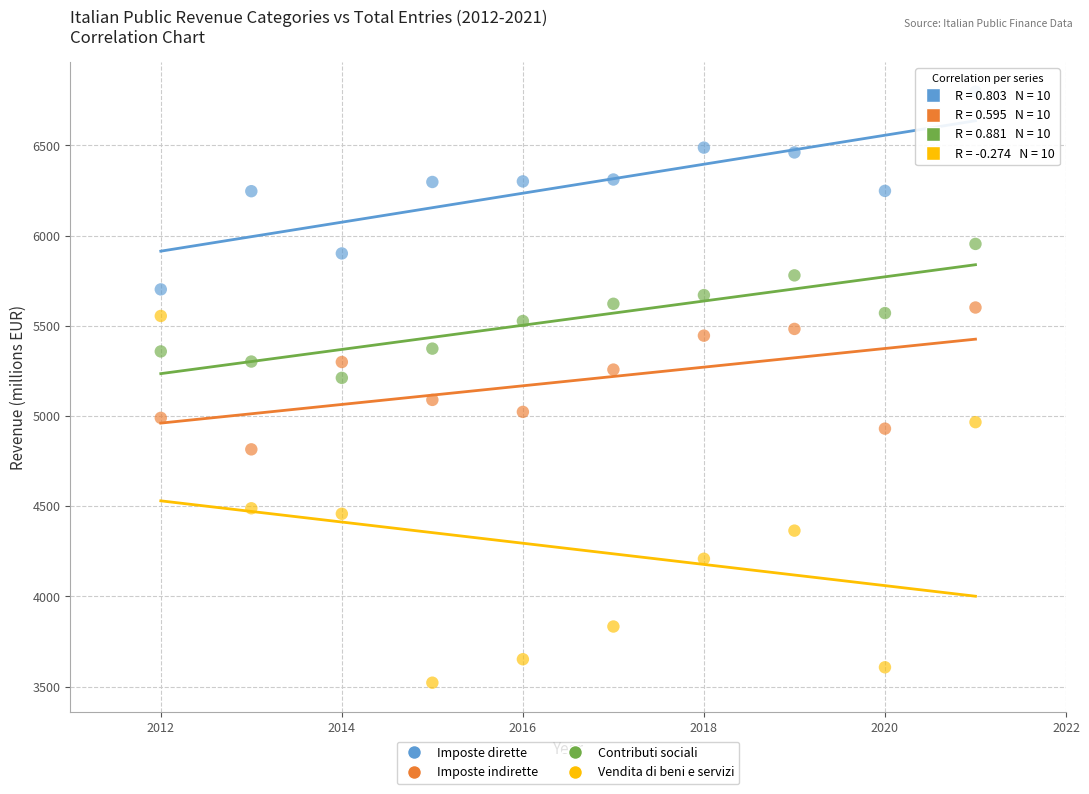

Across all data points, what is the range of X values (max minus min)?

9.0